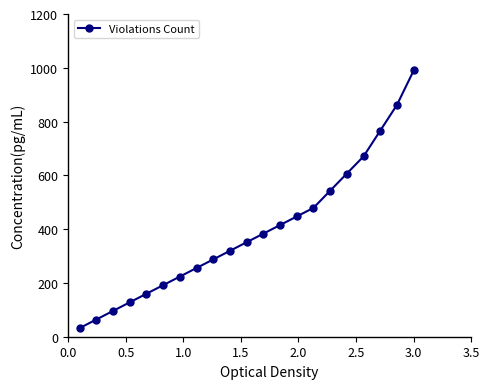

What is the value of the 20th point from the left?

862.3